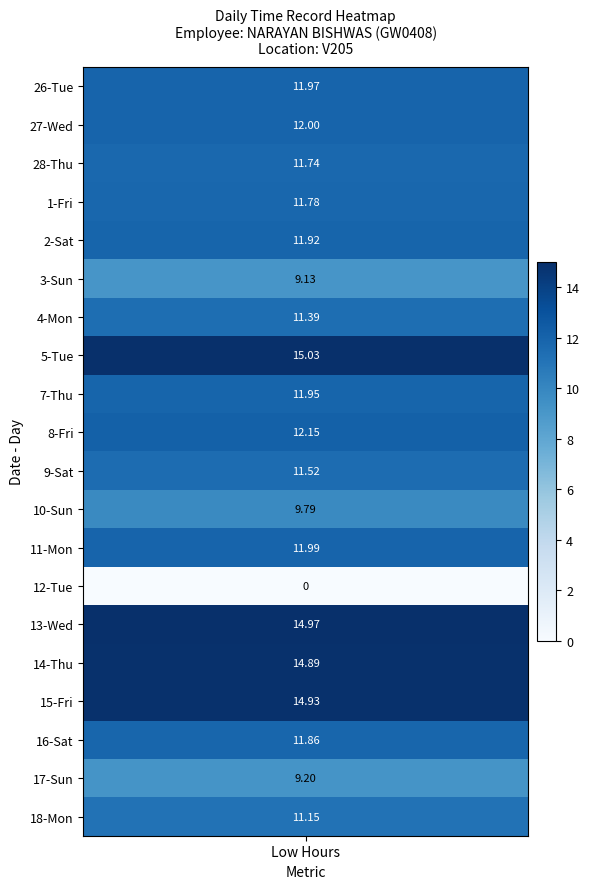

How many values in 14 are above zero?

1